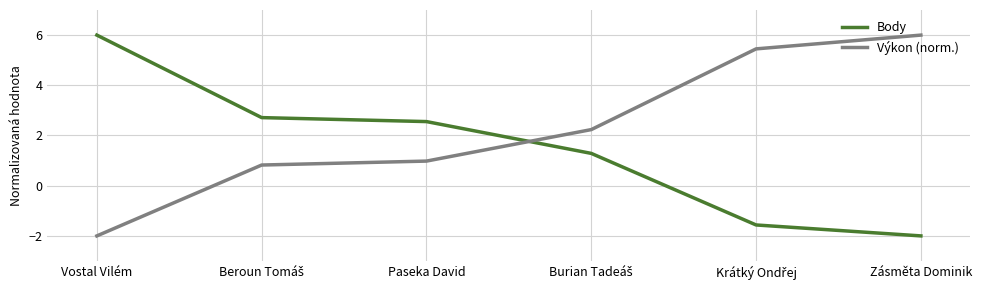

What is the difference between the second highest and minimum values in the Výkon (norm.) series?

7.5